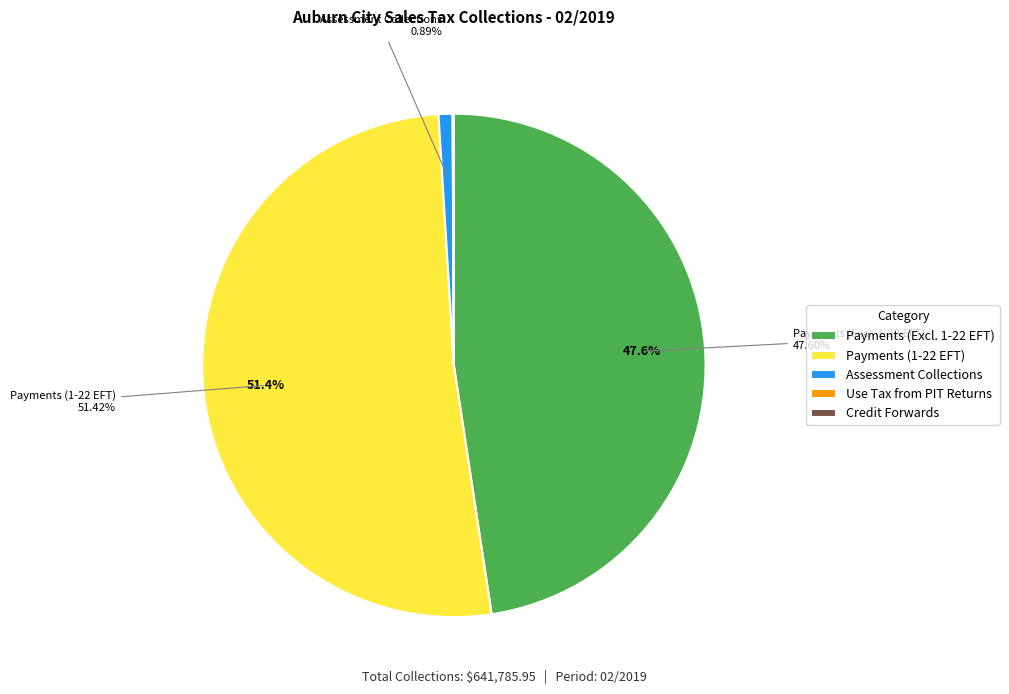

To the nearest percent, what is the difference between the largest and smallest slice percentages?

51%